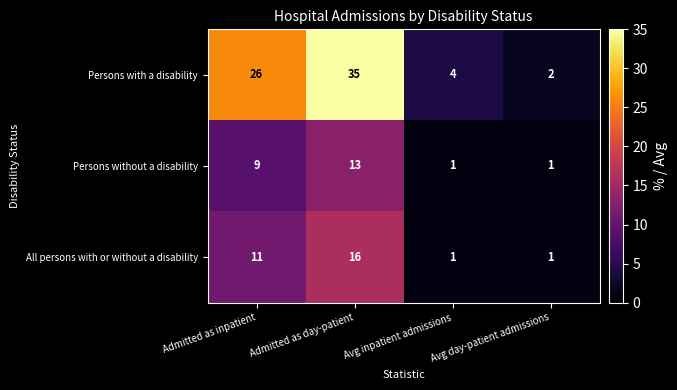

What is the difference between the maximum and second lowest values in the Persons without a disability series?

12